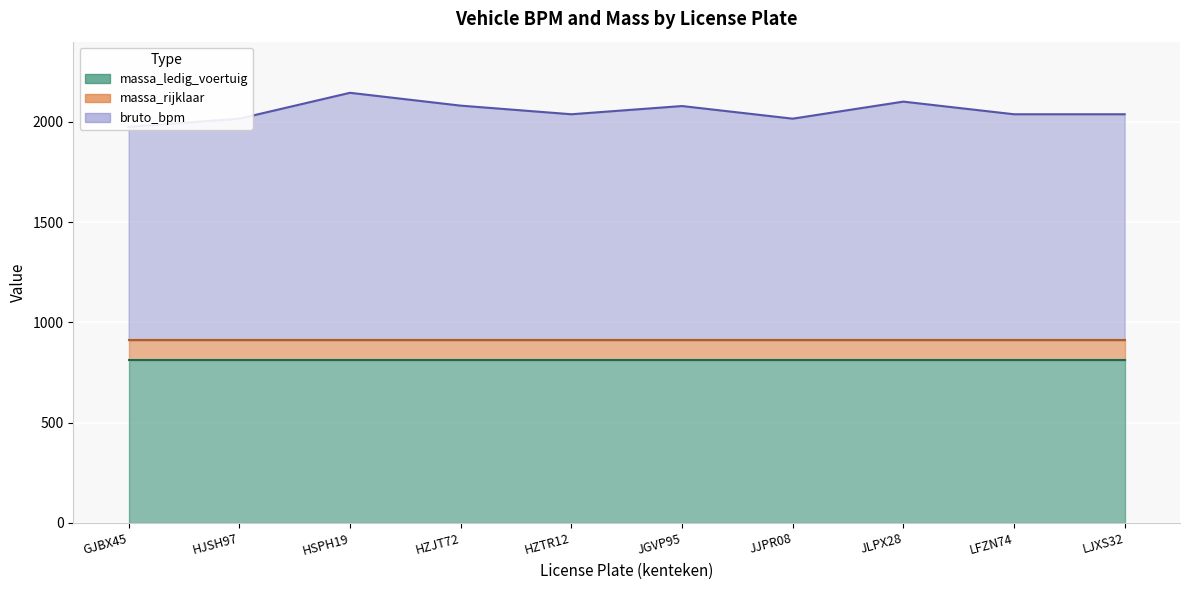

Does the chart display data point markers on the line(s)?

No